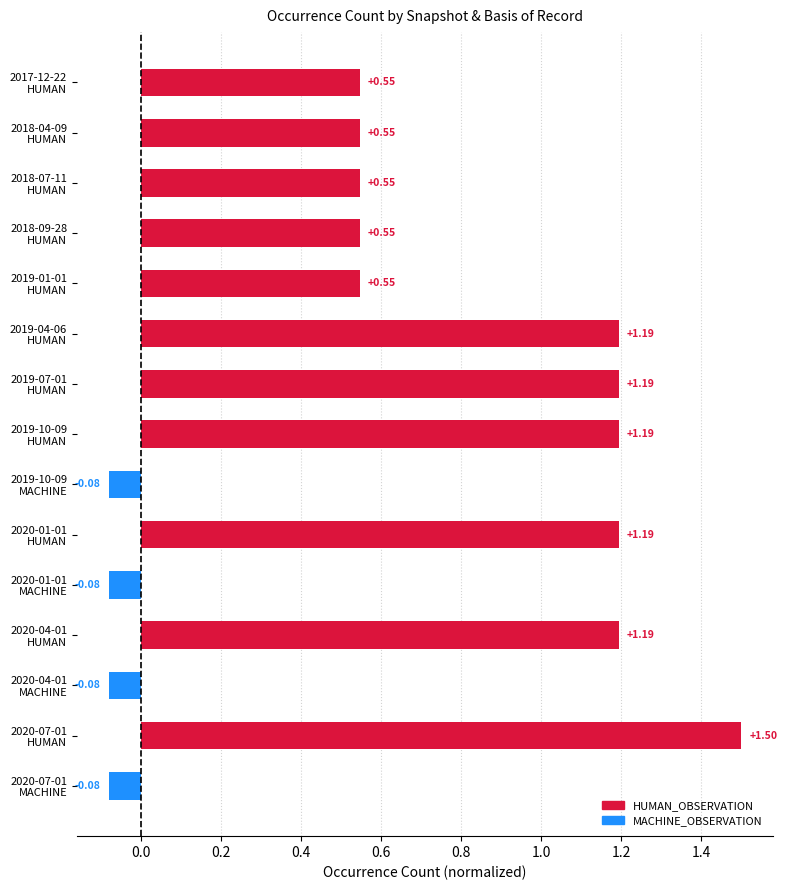

What is the average value?

0.7